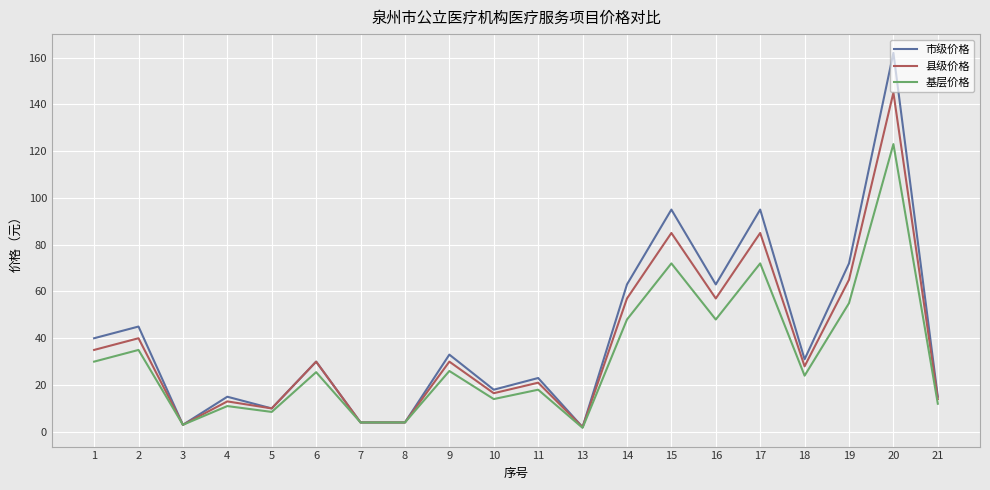

Rank the series at 11 from highest to lowest value.

市级价格, 县级价格, 基层价格